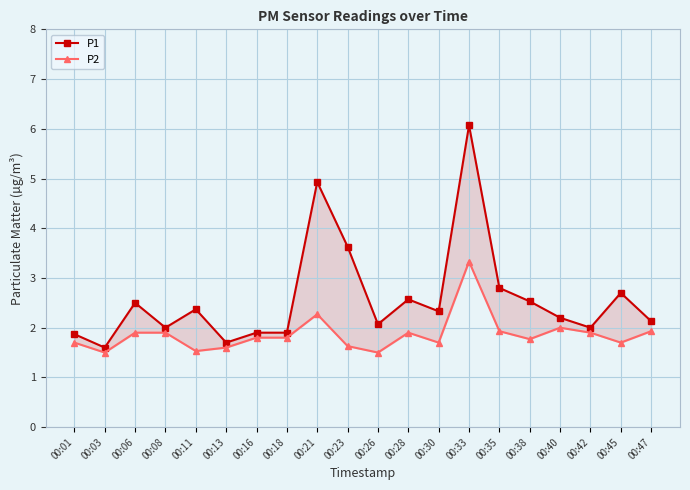

Does the chart have visible grid lines?

Yes